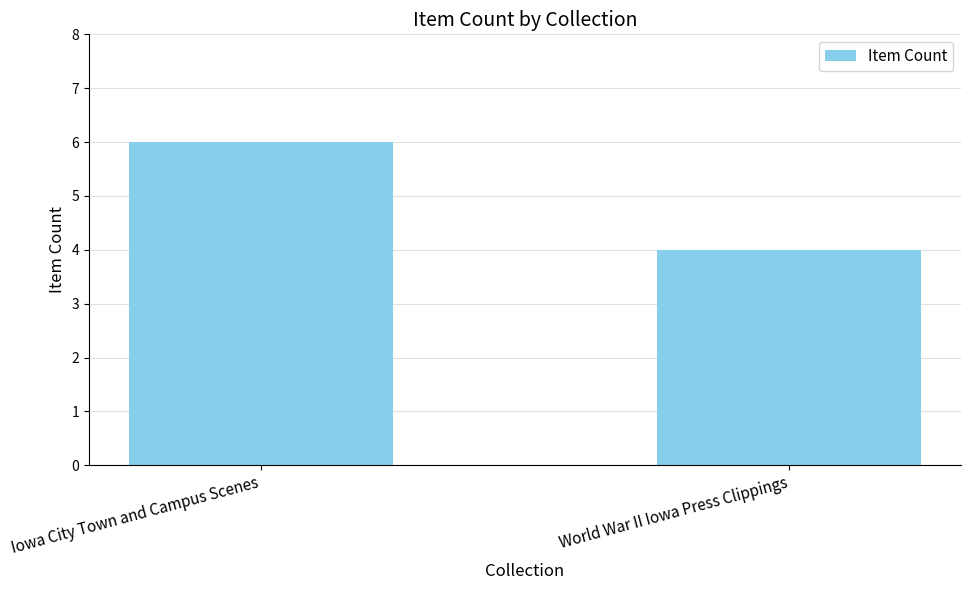

Between Iowa City Town and Campus Scenes and World War II Iowa Press Clippings, which is larger?

Iowa City Town and Campus Scenes